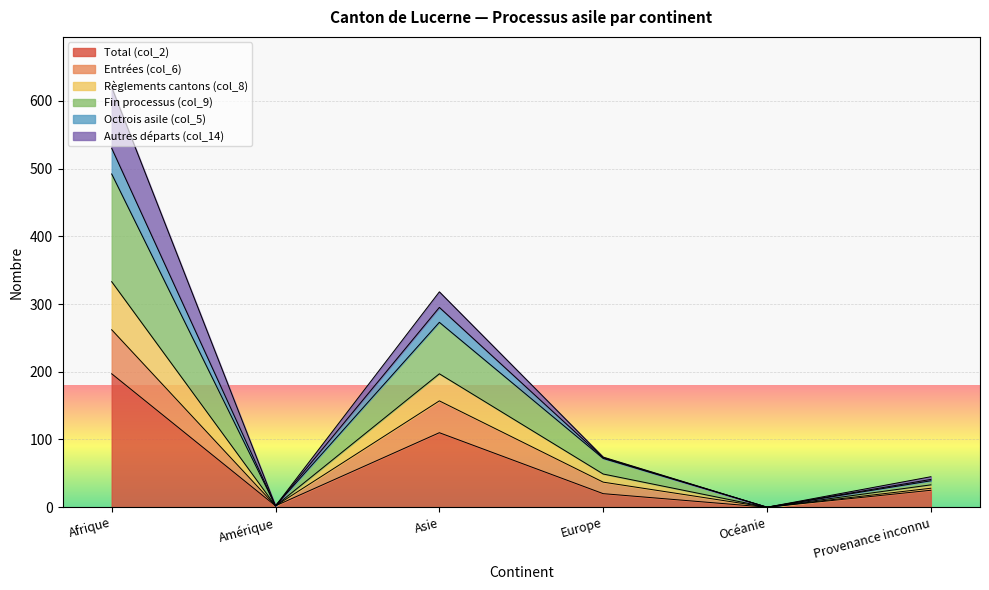

What are all the series names shown in the legend?

Total (col_2), Entrées (col_6), Règlements cantons (col_8), Fin processus (col_9), Octrois asile (col_5), Autres départs (col_14)